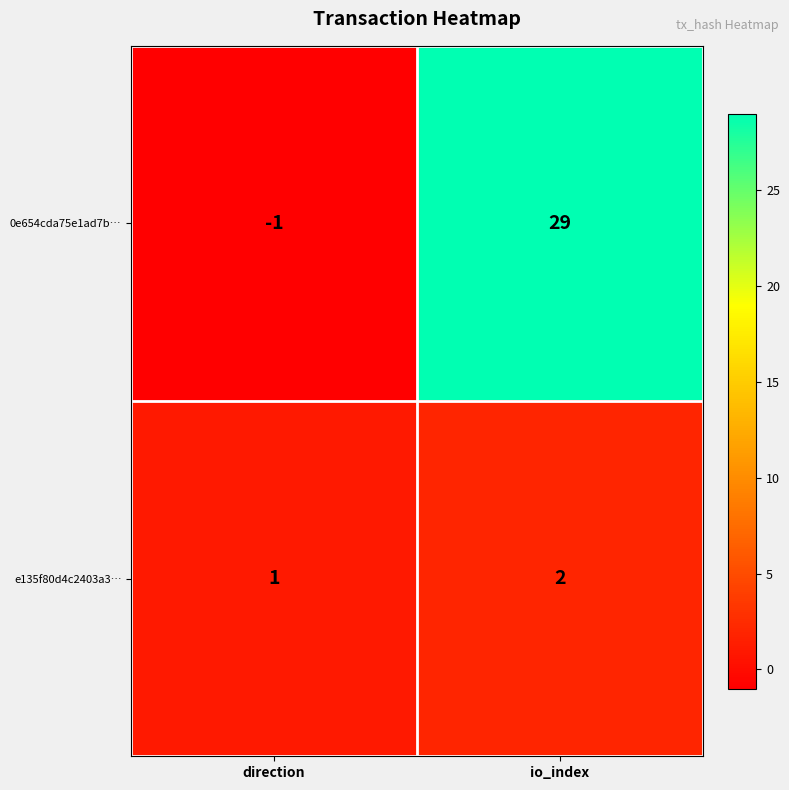

Reading left to right, transcribe all the data shown in this chart.

0e654cda75e1ad7b…: direction=-1	io_index=29
e135f80d4c2403a3…: direction=1	io_index=2